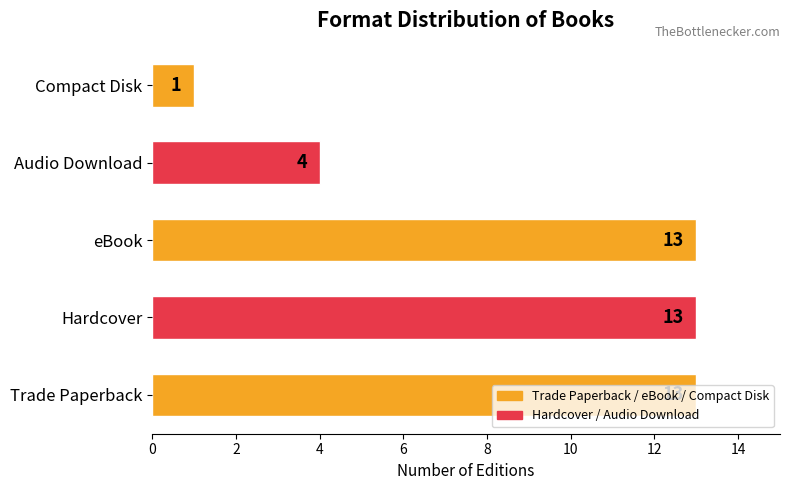

Does the chart contain stacked bars?

No